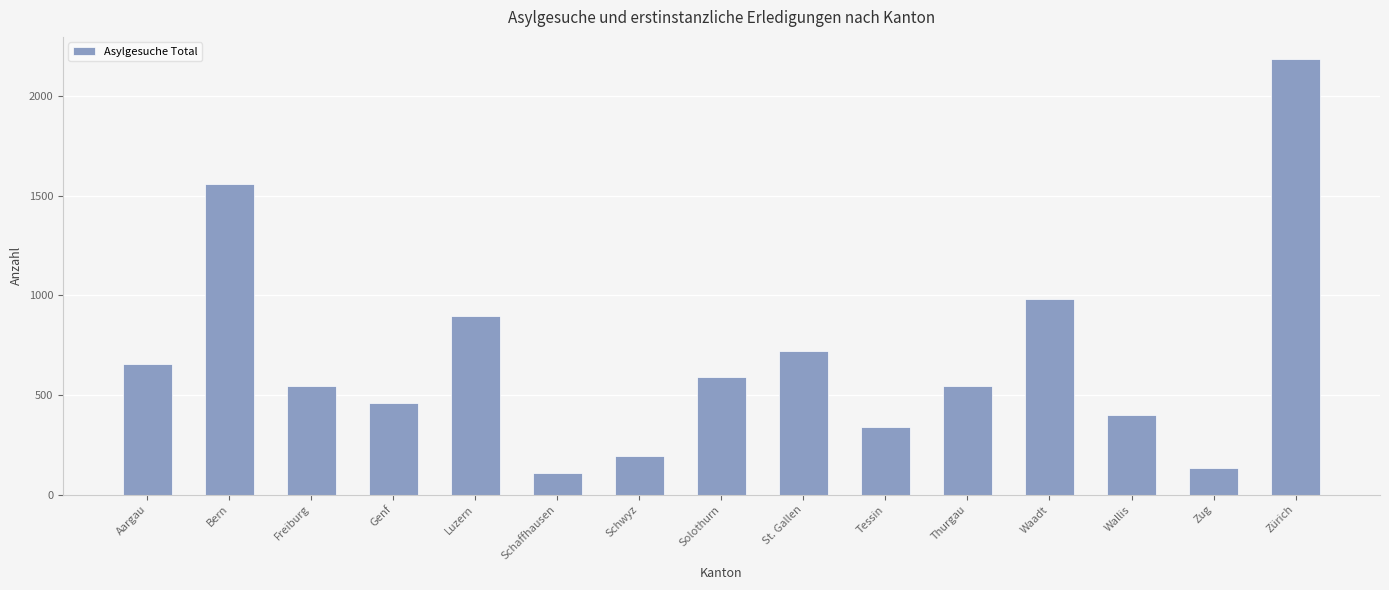

Count the number of data series in this chart.

1